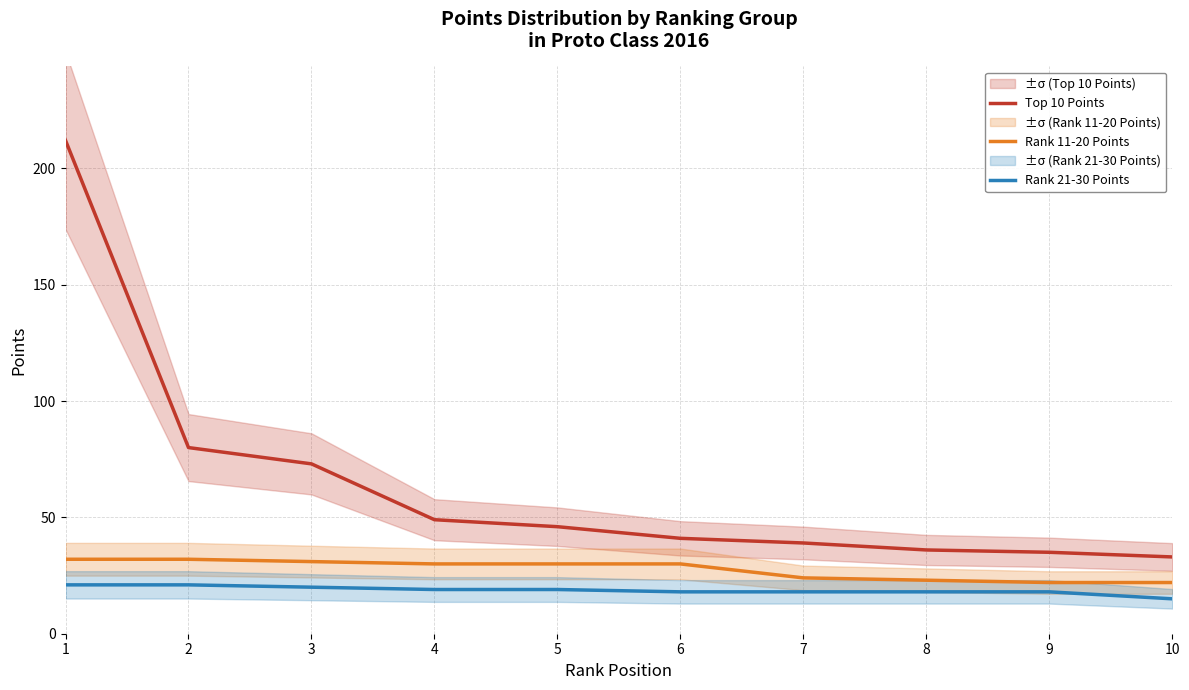

Rank the categories by Top 10 Points value from lowest to highest.

10, 9, 8, 7, 6, 5, 4, 3, 2, 1